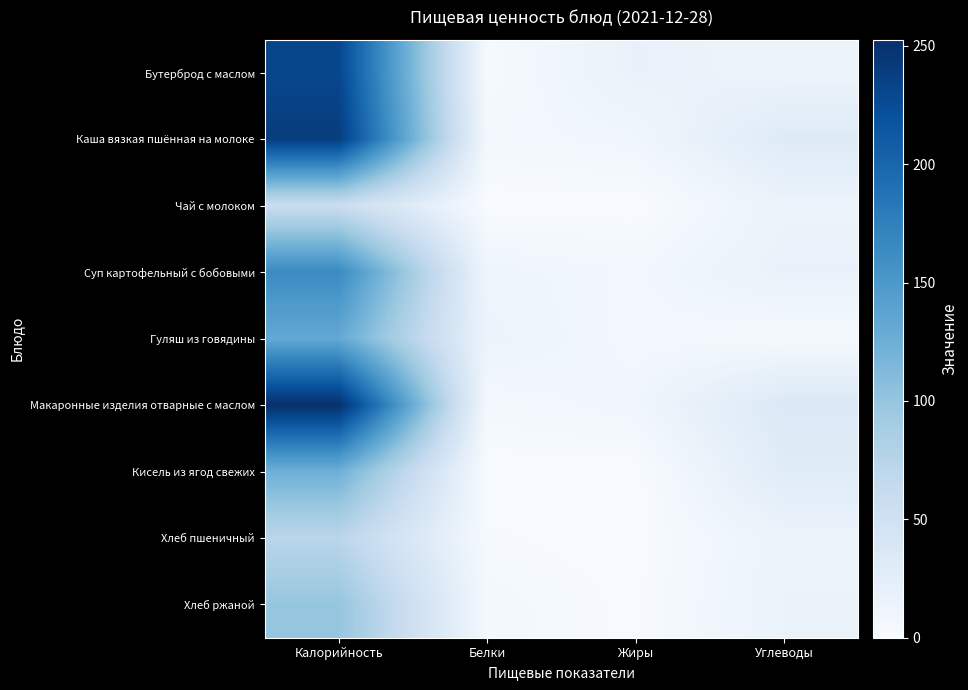

Which series has the largest total across all categories?

Макаронные изделия отварные с маслом